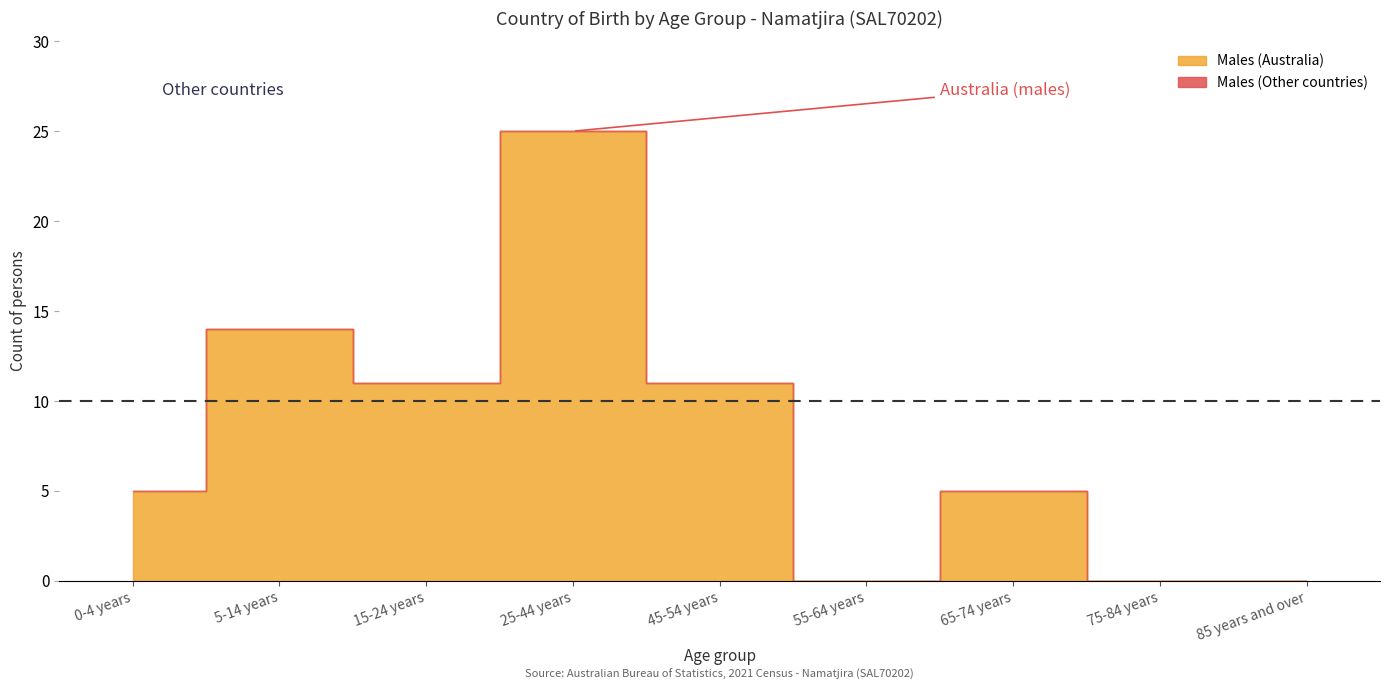

At which category does the chart reach its peak across all series?

25-44 years